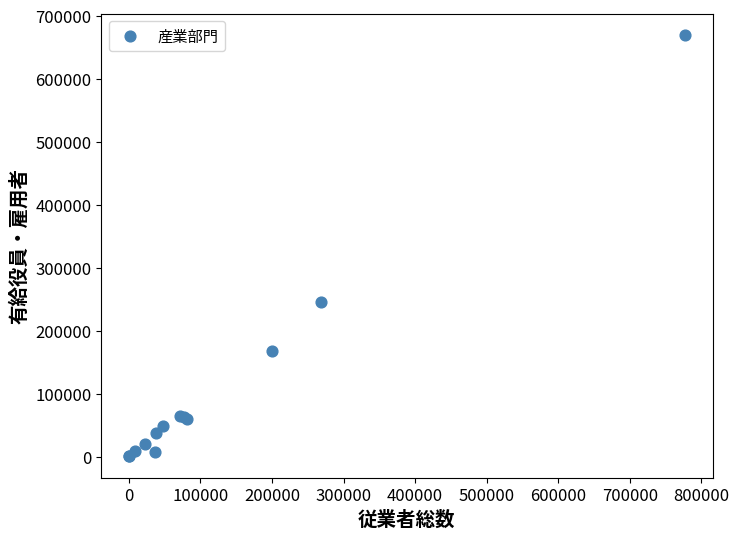

What Y value in the scatter plot is closest to 334898?

244965